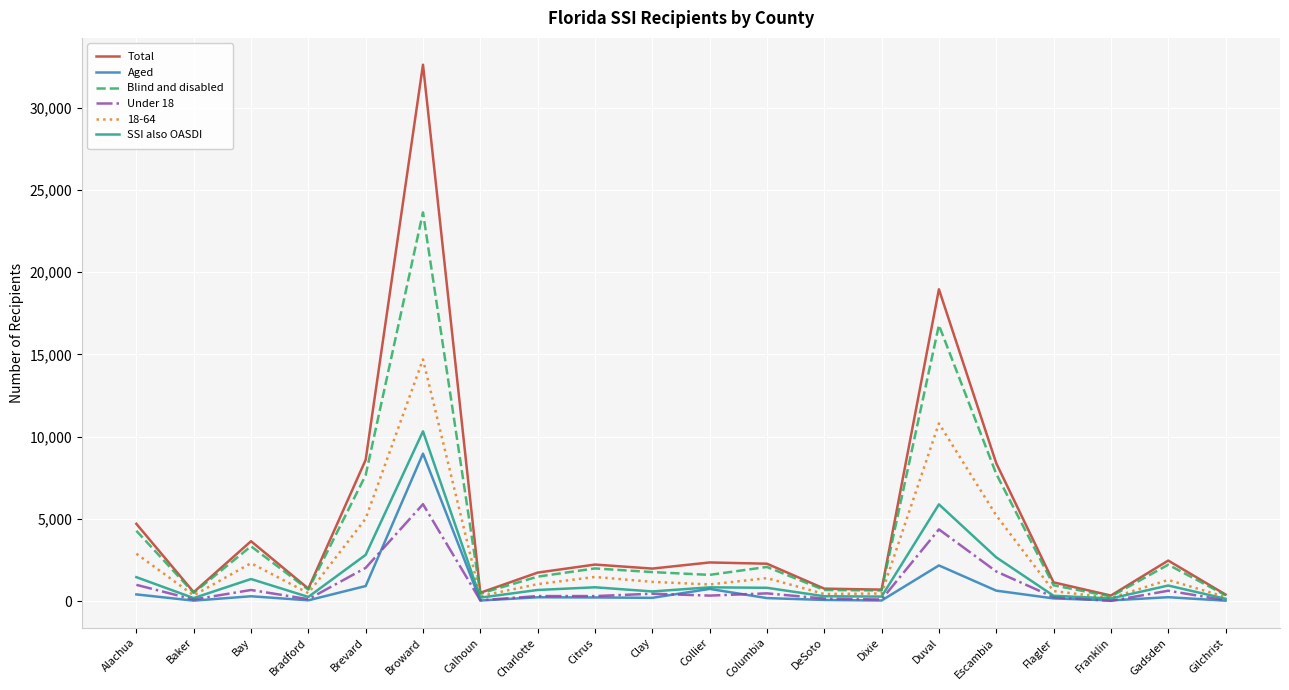

Which category has the highest value across all series?

Broward